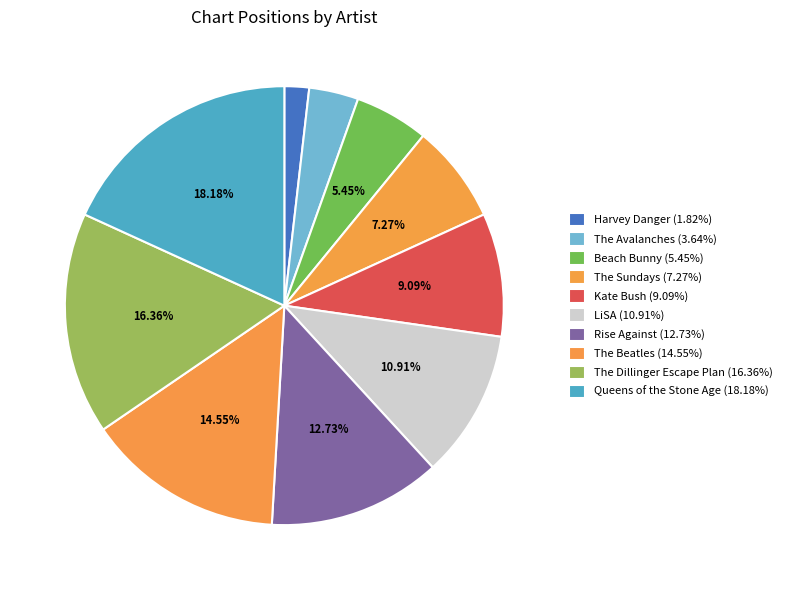

Which category has the smallest portion of the pie?

Harvey Danger